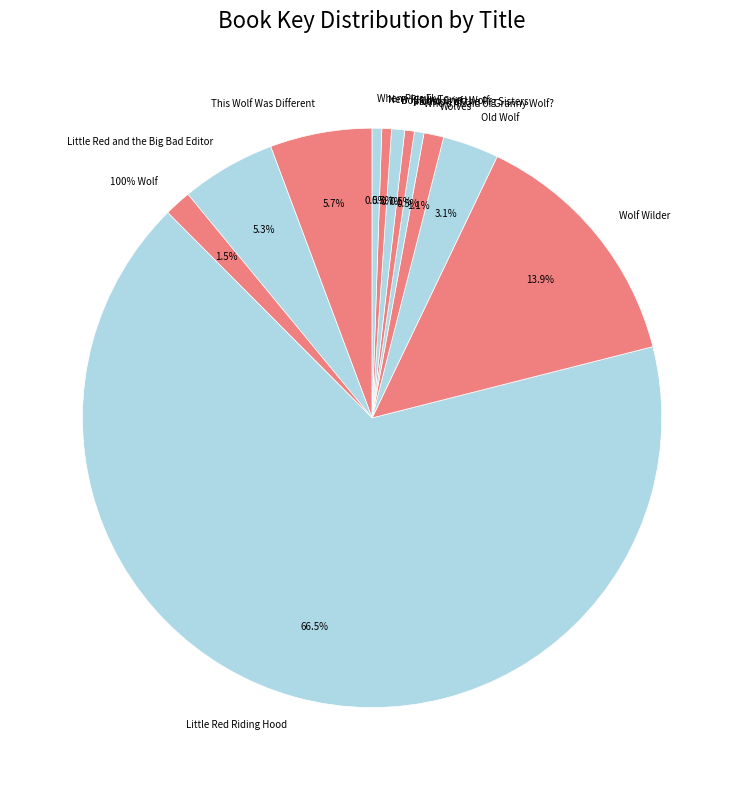

What percentage is NOT represented by Wolf Wilder?

86.1%